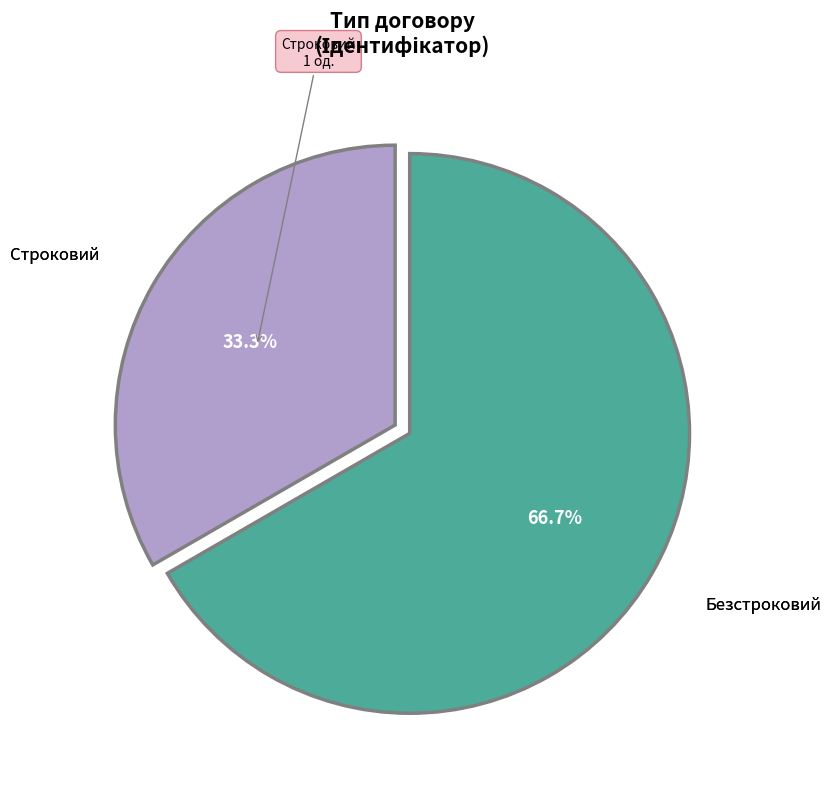

Is there a majority slice in this chart?

Yes